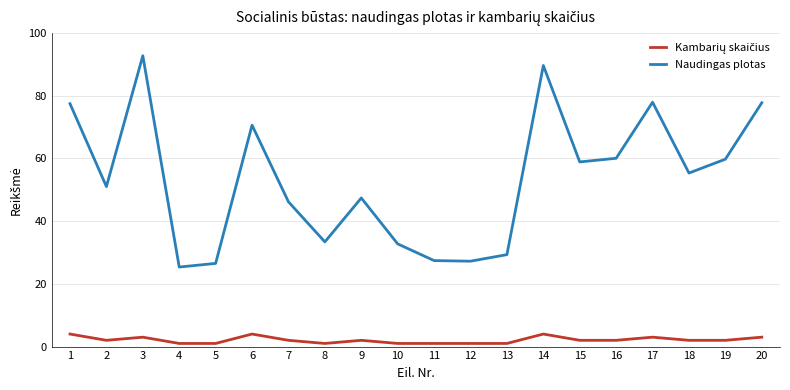

Read the Naudingas plotas value at 20.

77.8